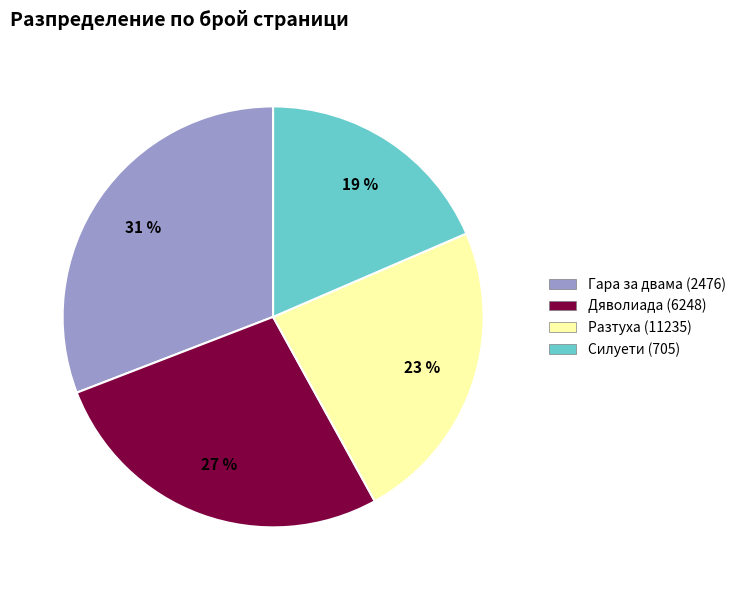

True or false: Разтуха (11235) accounts for 32% of the total.

False